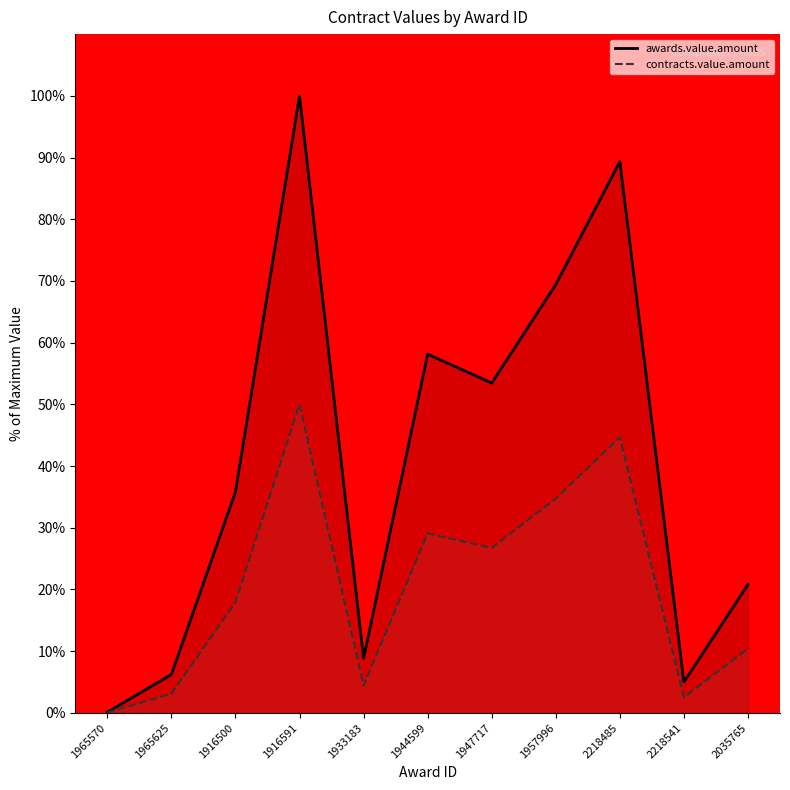

True or false: contracts.value.amount and awards.value.amount intersect in this chart.

False